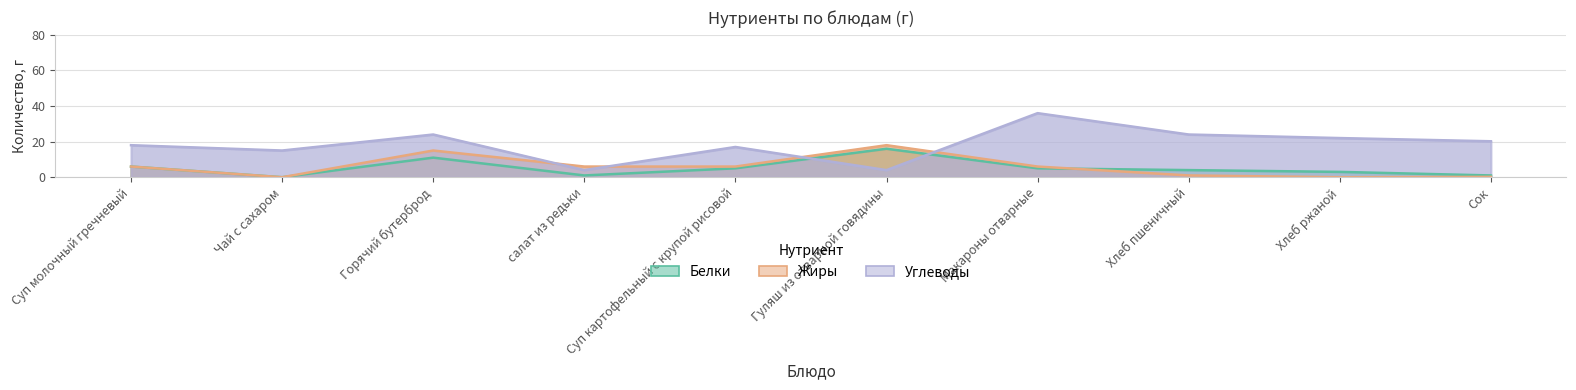

Which has a higher value, Сок or Гуляш из отварной говядины?

Гуляш из отварной говядины